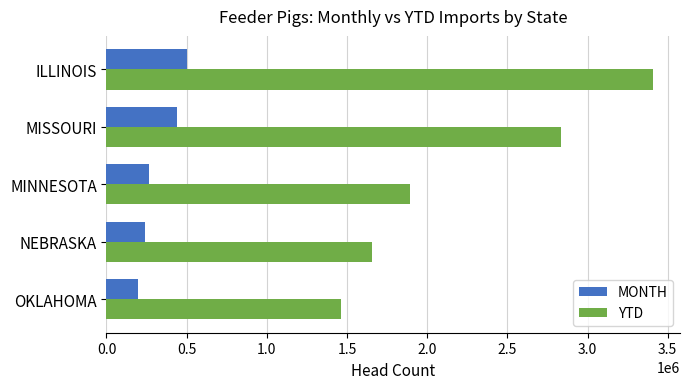

Rank the series by their maximum value, from highest to lowest.

YTD, MONTH